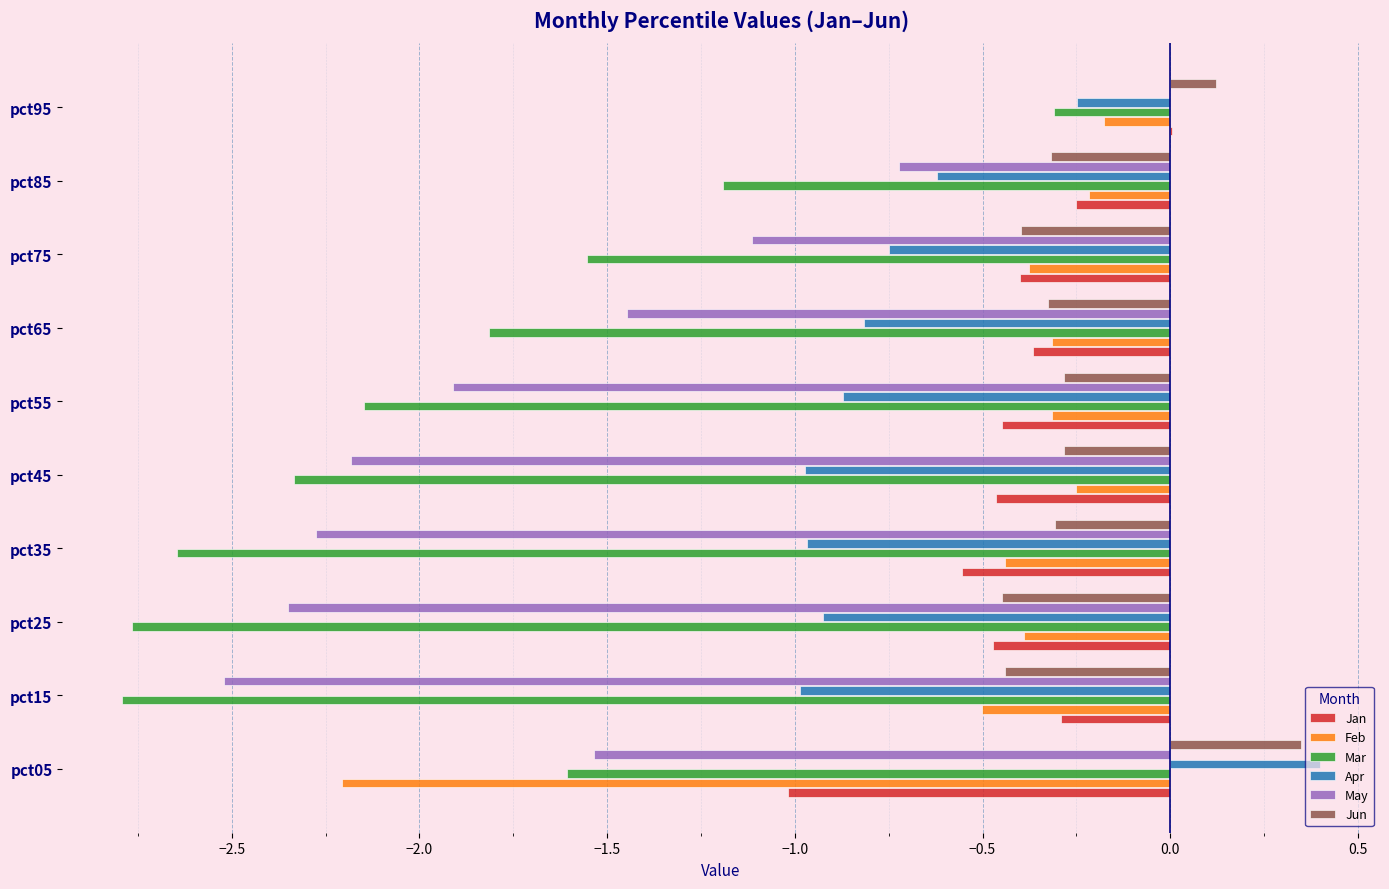

Is the value of Jun at pct35 greater than the value of Jan at pct75?

Yes